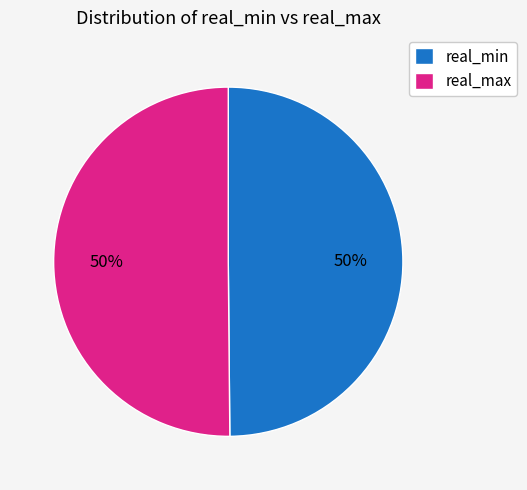

How many slices are in this pie chart?

2